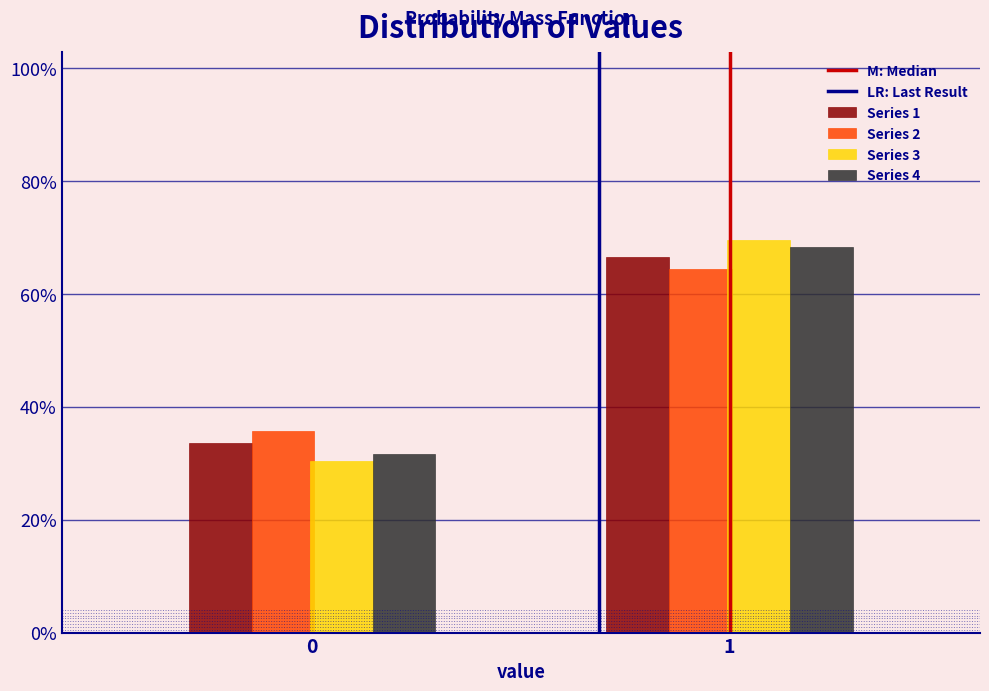

Are the bars grouped side by side (vs. stacked)?

Yes